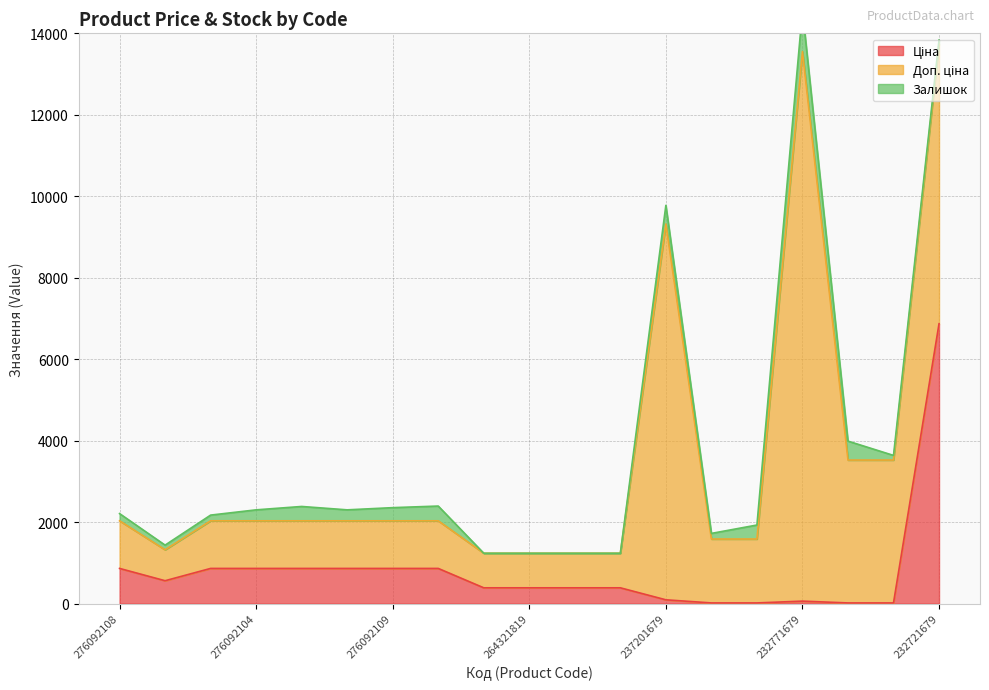

What is the total value across all series at 232771679?

14561.2